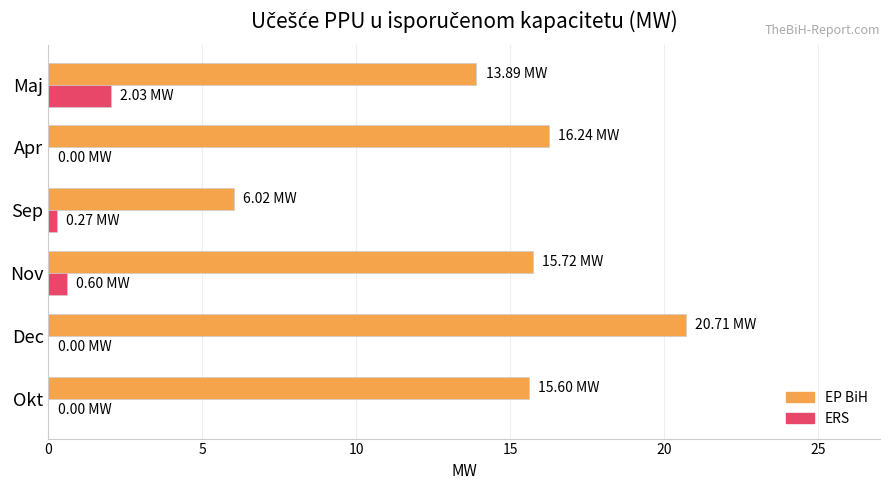

What is the sum of all ERS values?

2.9